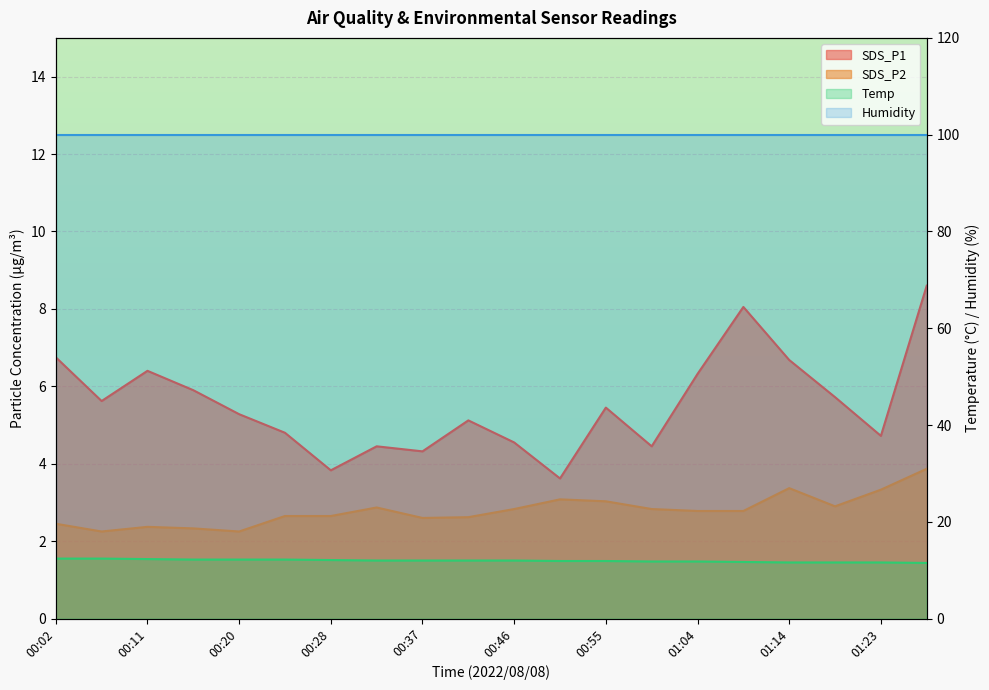

At which label does SDS_P2 reach its peak?

01:28